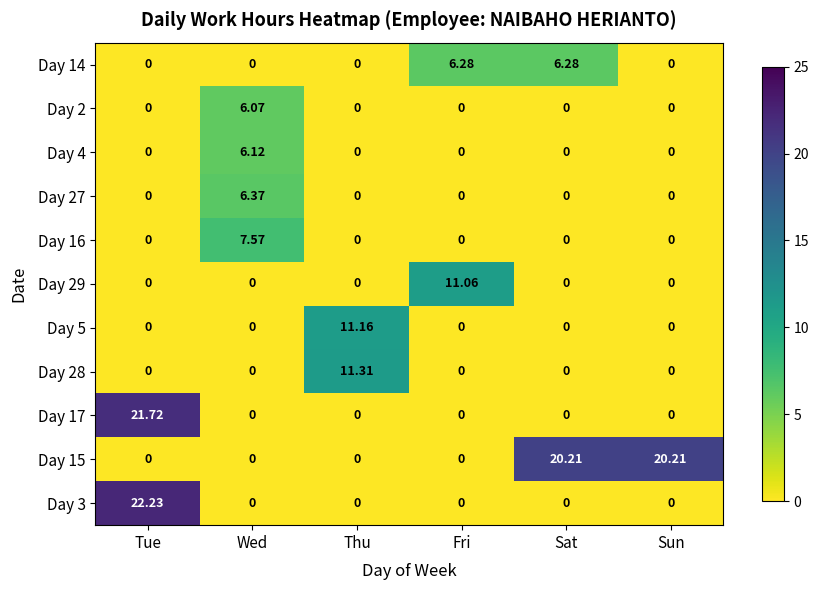

What is the difference between the highest and lowest values at Tue?

22.2